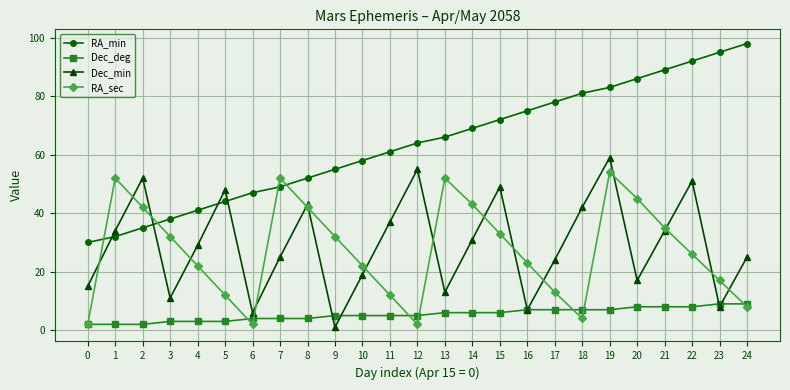

Is it true that Dec_min equals 52 at 2?

True